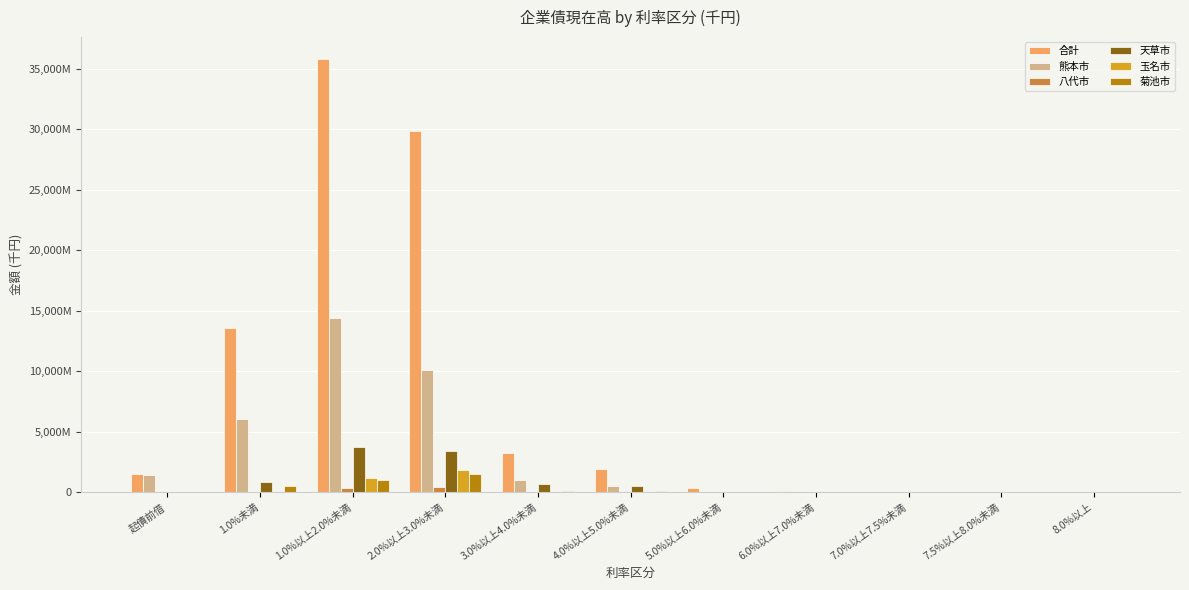

Rank the series by their maximum value, from lowest to highest.

八代市, 菊池市, 玉名市, 天草市, 熊本市, 合計